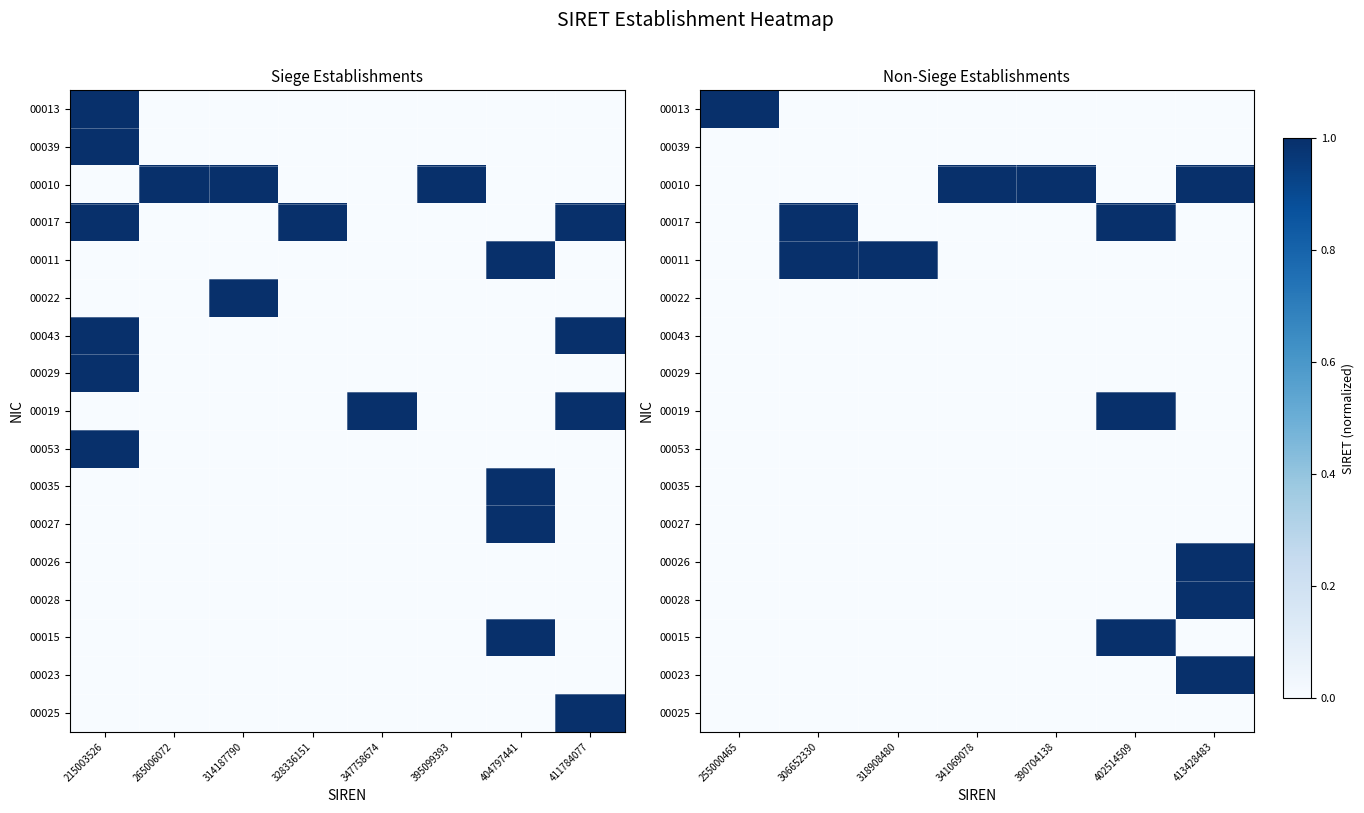

Is it true that 00015 equals 0.0 at 413428483?

True